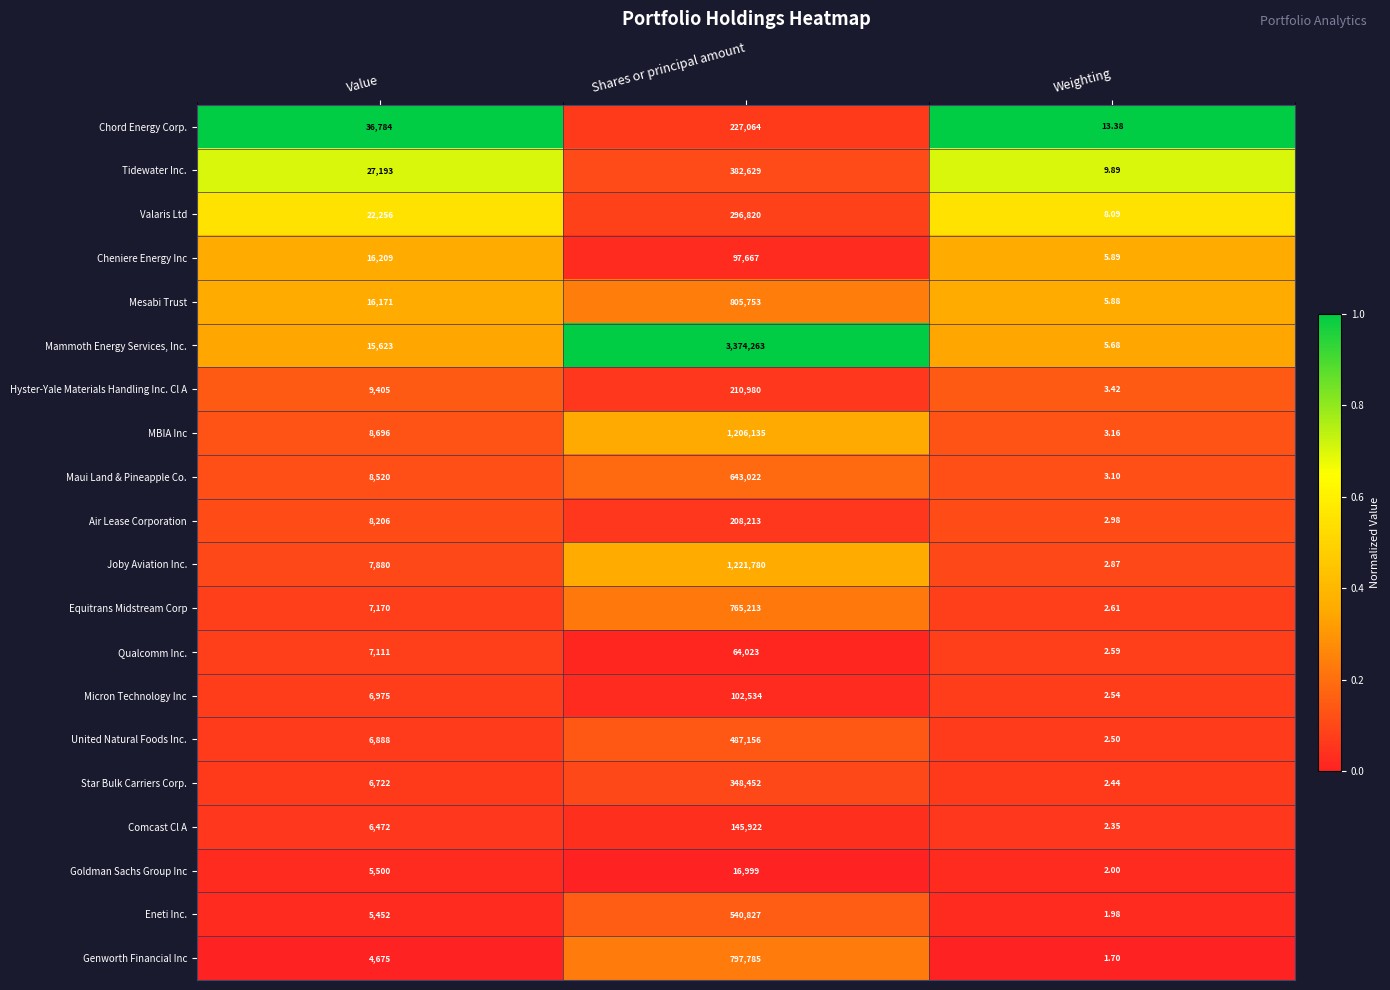

Which series has the widest spread of values?

Mammoth Energy Services, Inc.